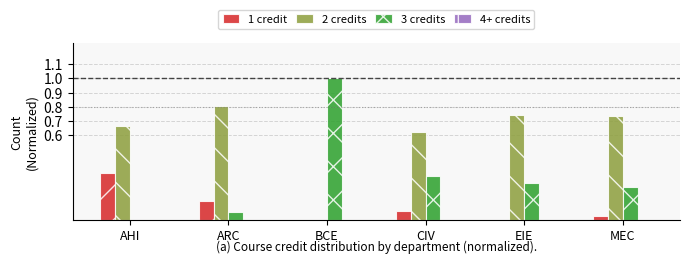

Which series has the largest total across all categories?

2 credits